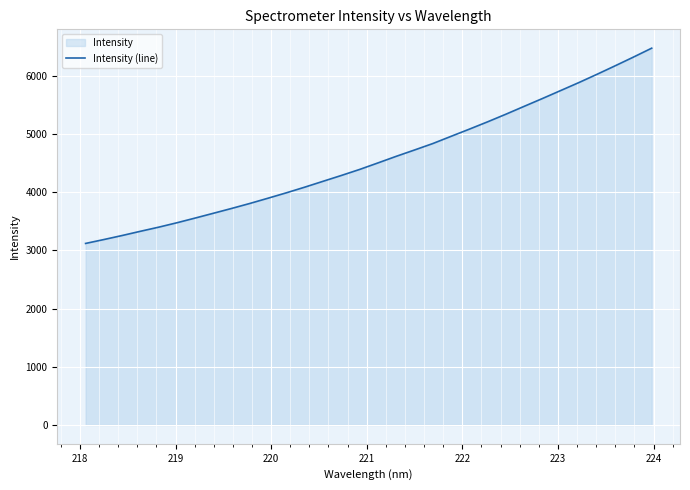

How many data points does each series have?

32